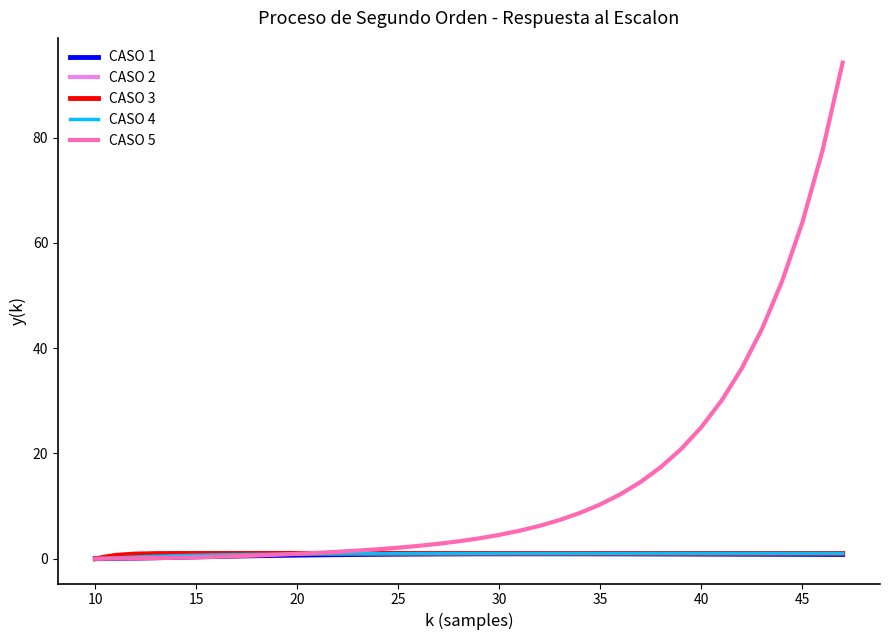

Which series has the largest total across all categories?

CASO 5